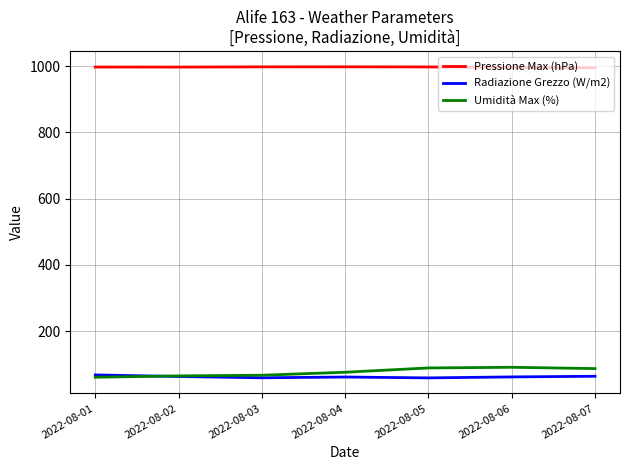

True or false: Radiazione Grezzo (W/m2) and Pressione Max (hPa) cross at least once.

False